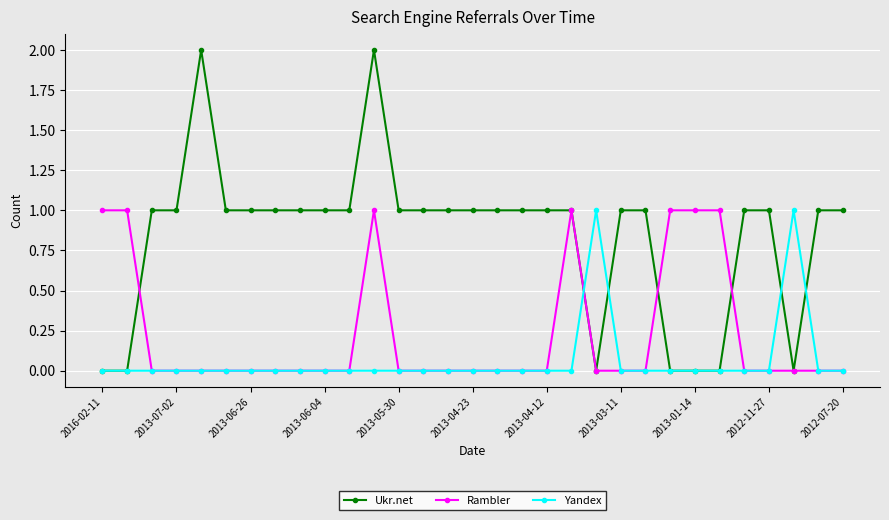

Which series has the widest spread of values?

Ukr.net